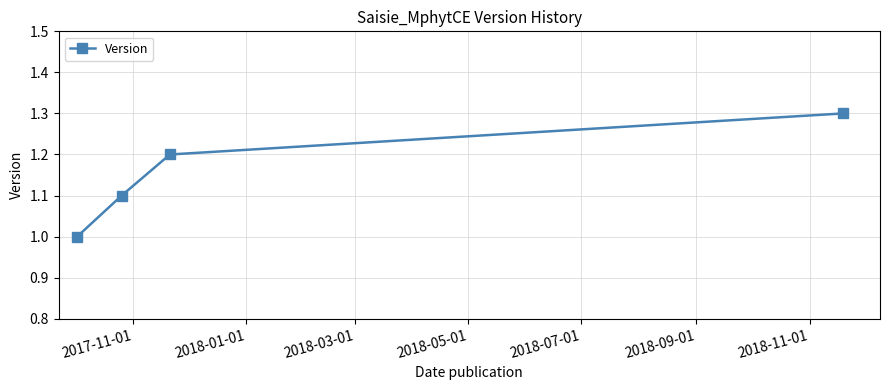

What is the value of the 4th point from the left?

1.3